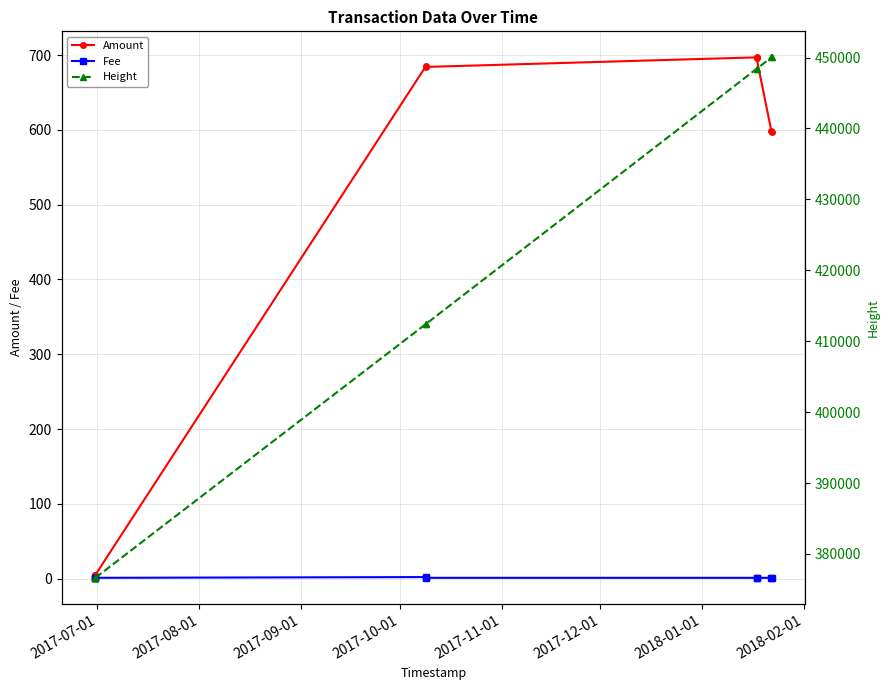

What is the highest value of the Amount series?

697.0